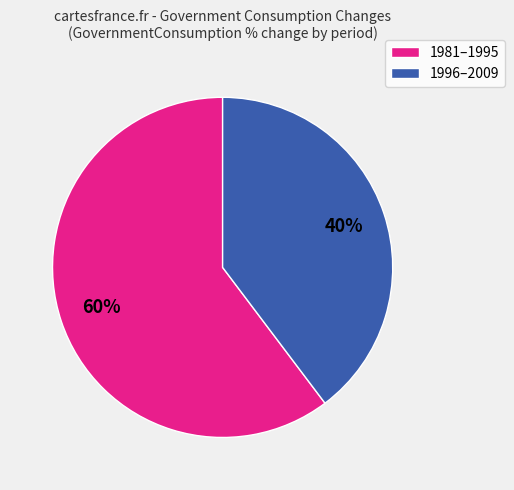

To the nearest percent, what percentage of the pie is 1996–2009?

40%